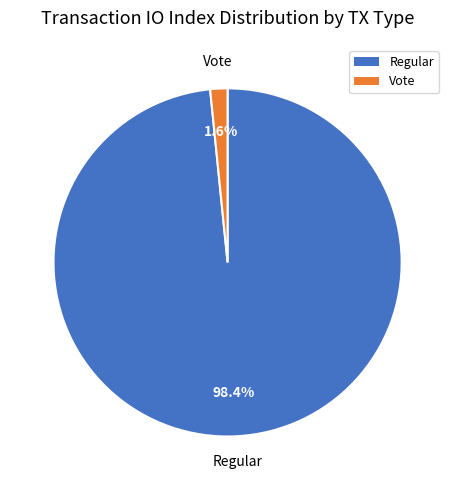

Does any single category account for the majority?

Yes